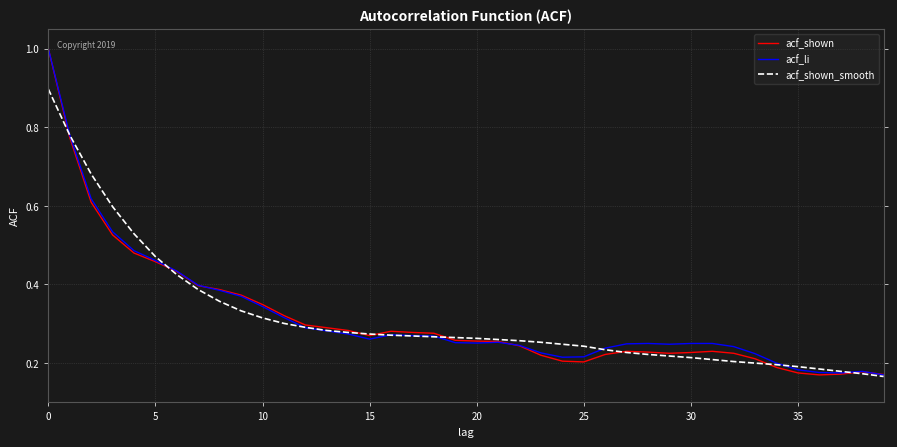

True or false: acf_shown_smooth has a value of 0.2 at 35.

True